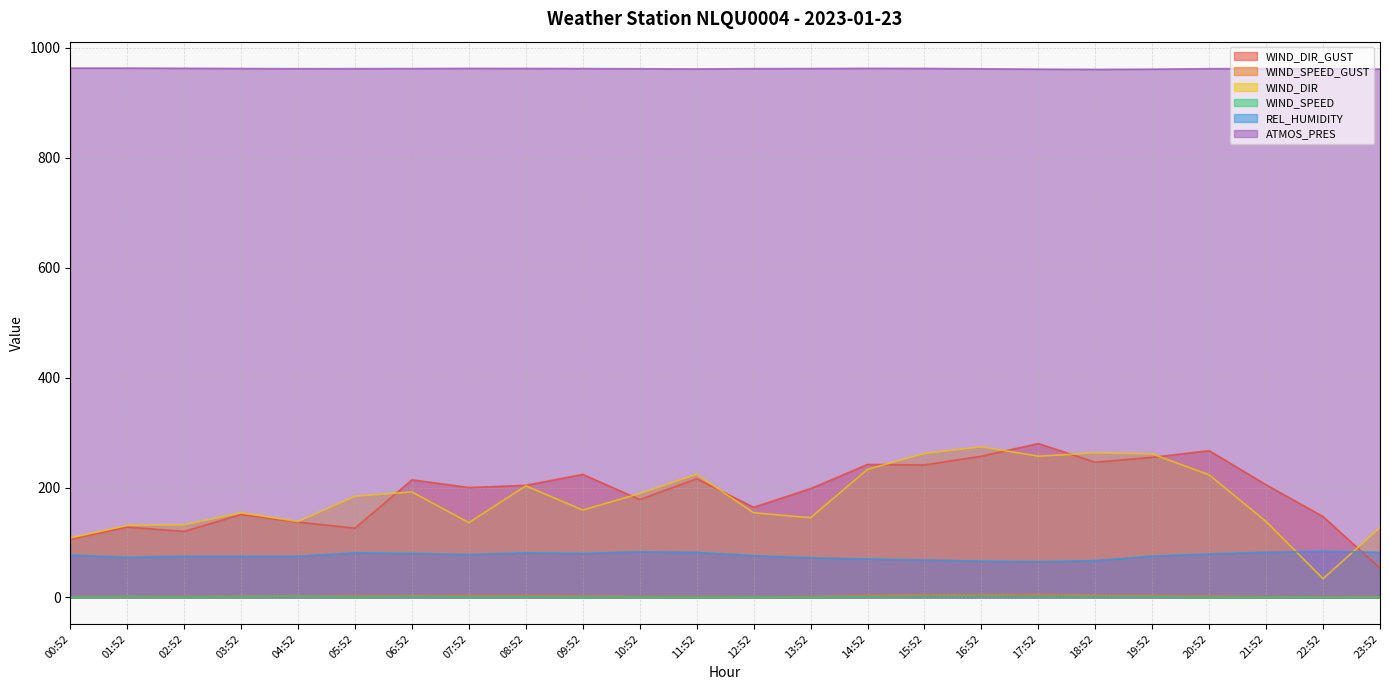

The WIND_SPEED_GUST series shows 6.0 at 18:52. True or false?

False